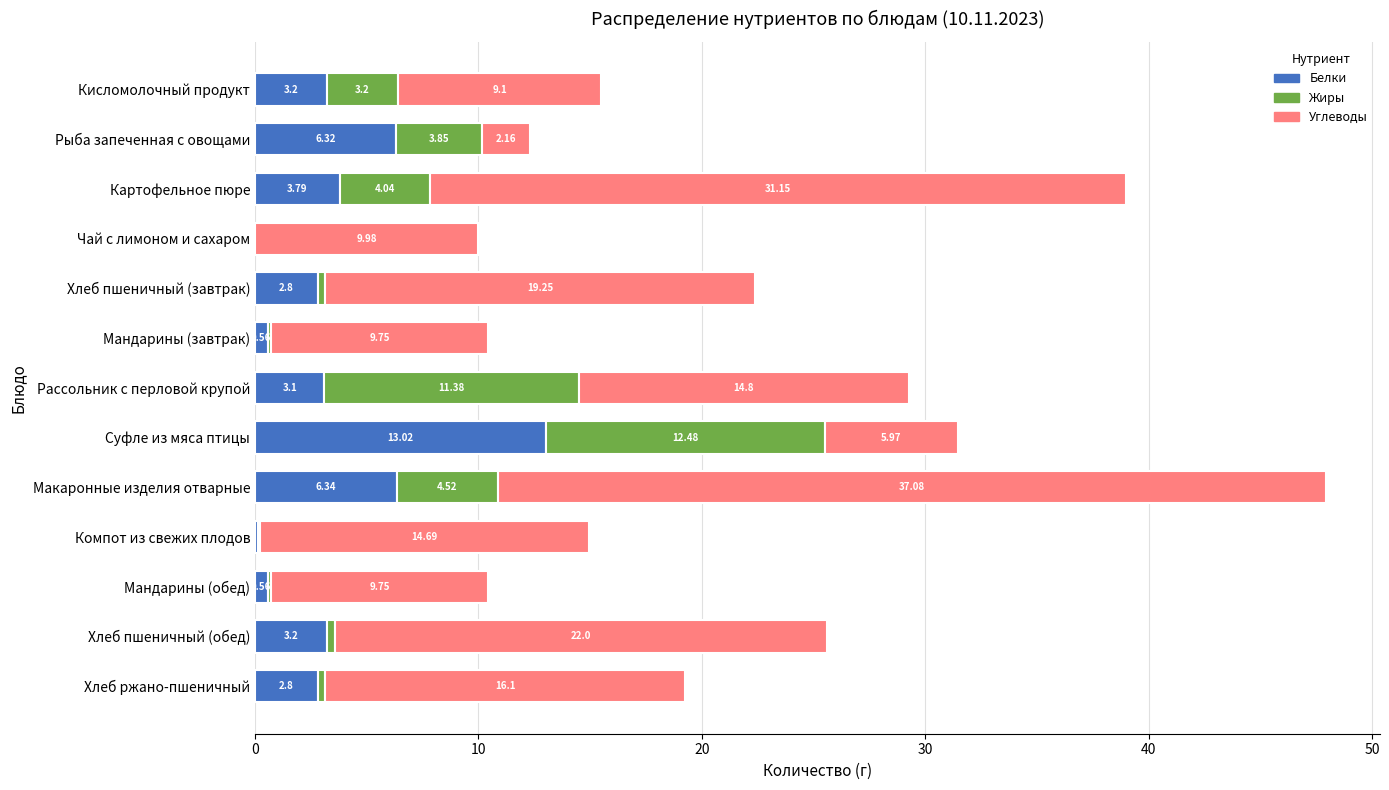

At which category is the sum across all series the highest?

Макаронные изделия отварные